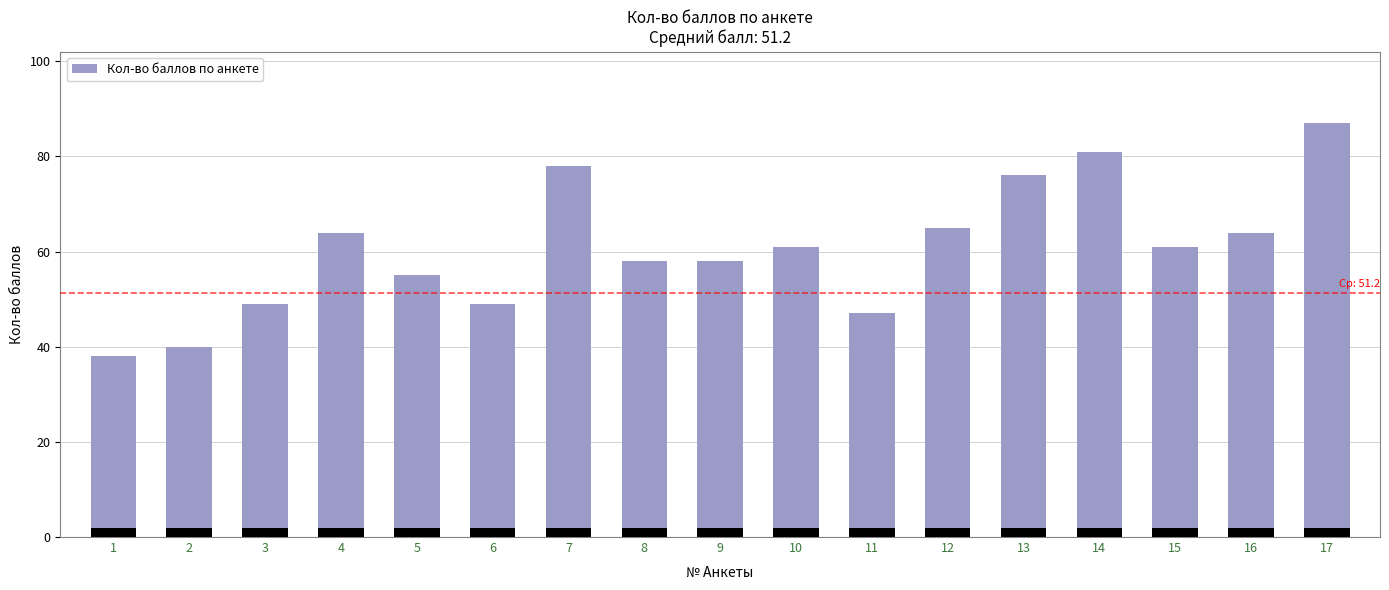

Count the number of categories in the chart.

17